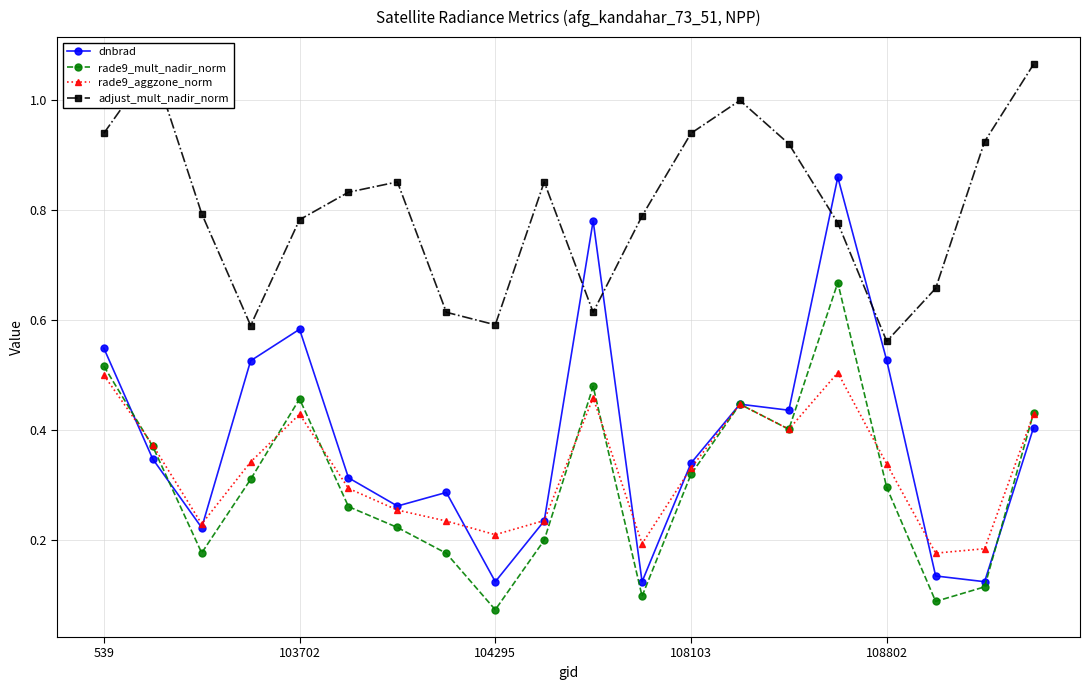

True or false: rade9_aggzone_norm has more than 0 points higher than both neighbors.

True